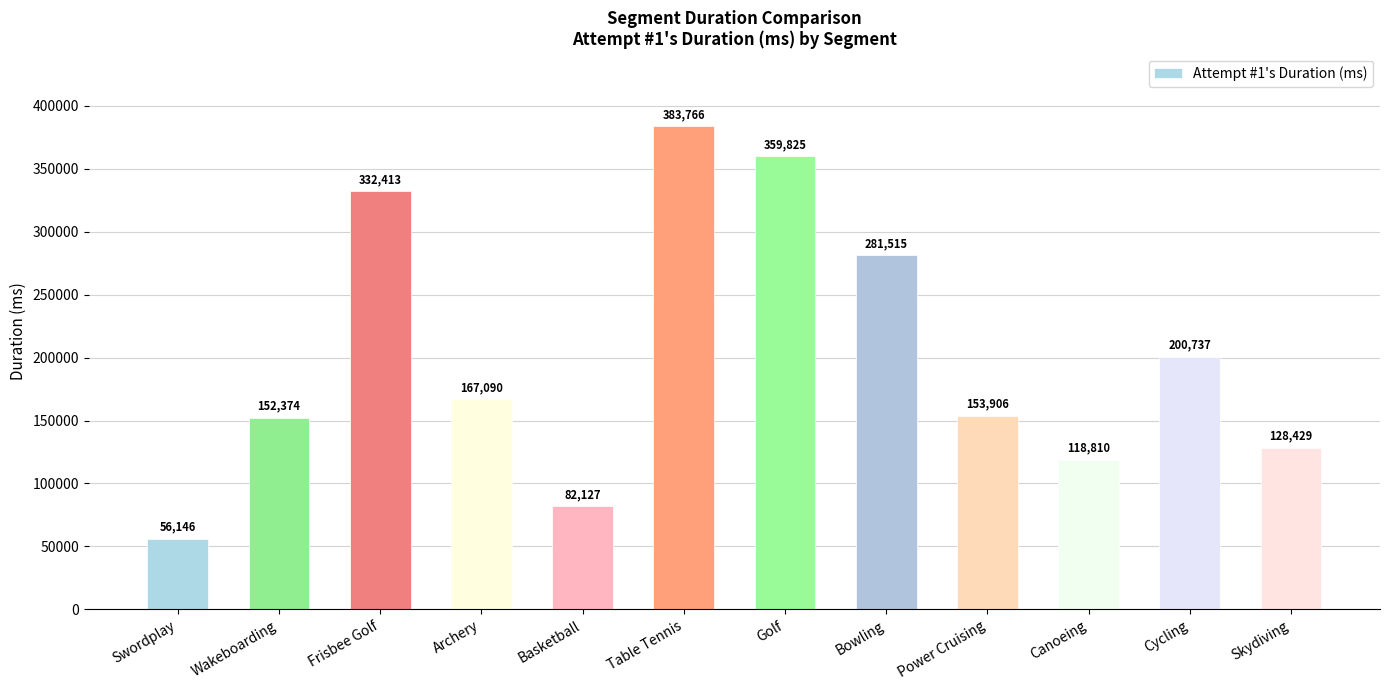

Are the bars grouped side by side (vs. stacked)?

No